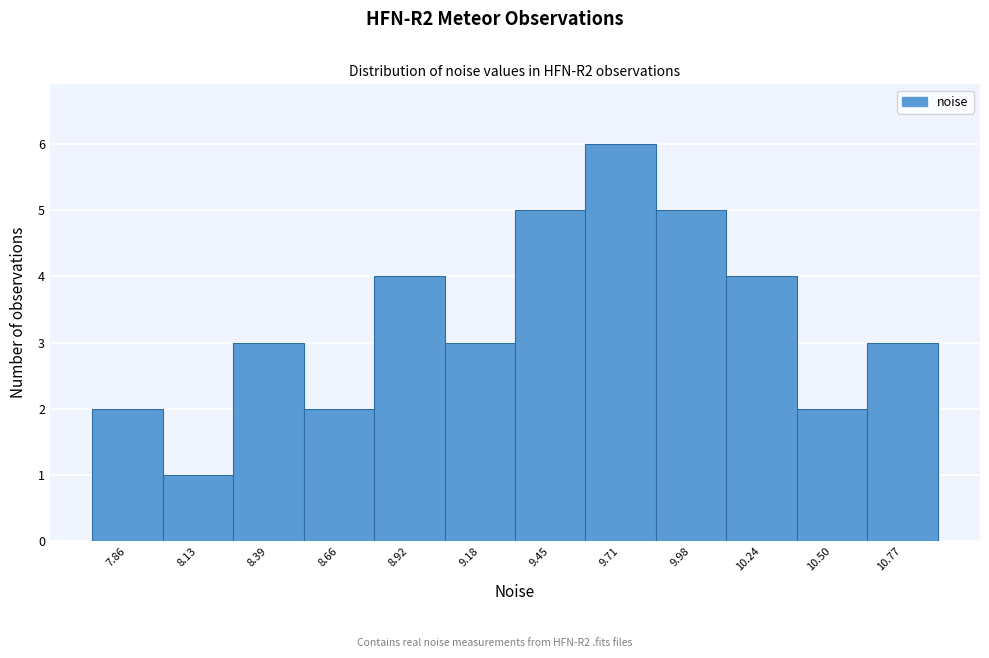

Reading right to left, what are all the values shown in this chart?

10.77=3	10.50=2	10.24=4	9.98=5	9.71=6	9.45=5	9.18=3	8.92=4	8.66=2	8.39=3	8.13=1	7.86=2